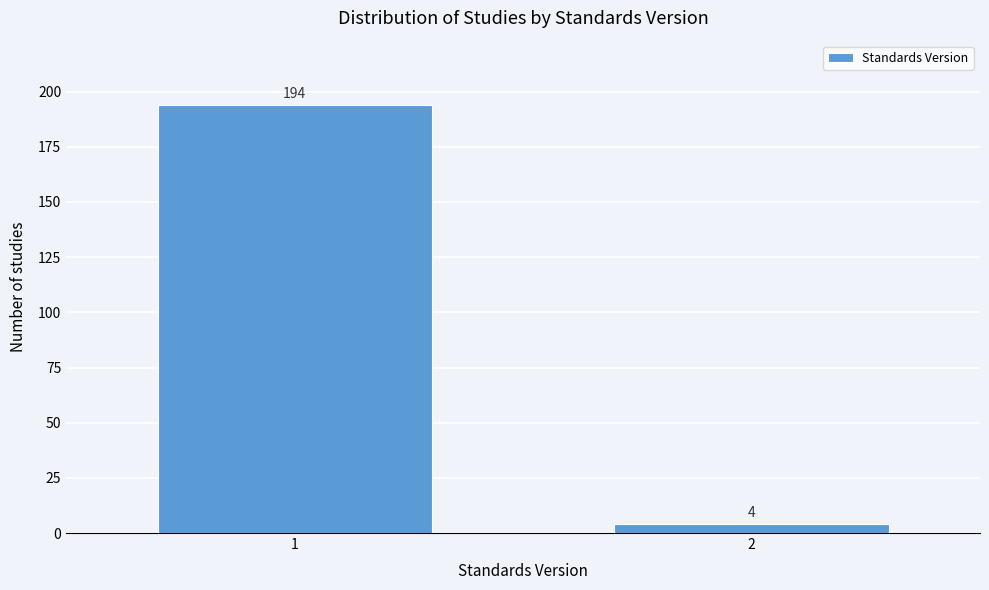

Reading left to right, list all the values displayed in this chart.

194	4